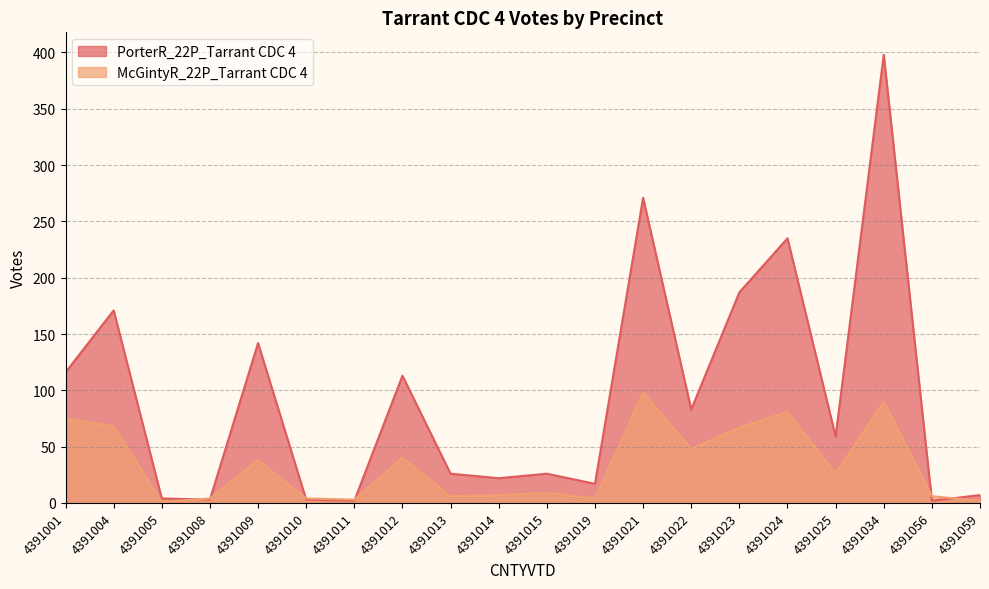

Reading left to right, transcribe all the data shown in this chart.

PorterR_22P_Tarrant CDC 4: 4391001=116	4391004=171	4391005=4	4391008=3	4391009=142	4391010=3	4391011=2	4391012=113	4391013=26	4391014=22	4391015=26	4391019=17	4391021=271	4391022=83	4391023=187	4391024=235	4391025=59	4391034=398	4391056=2	4391059=7
McGintyR_22P_Tarrant CDC 4: 4391001=75	4391004=68	4391005=1	4391008=4	4391009=38	4391010=4	4391011=3	4391012=40	4391013=6	4391014=7	4391015=9	4391019=4	4391021=98	4391022=48	4391023=67	4391024=81	4391025=26	4391034=90	4391056=6	4391059=2